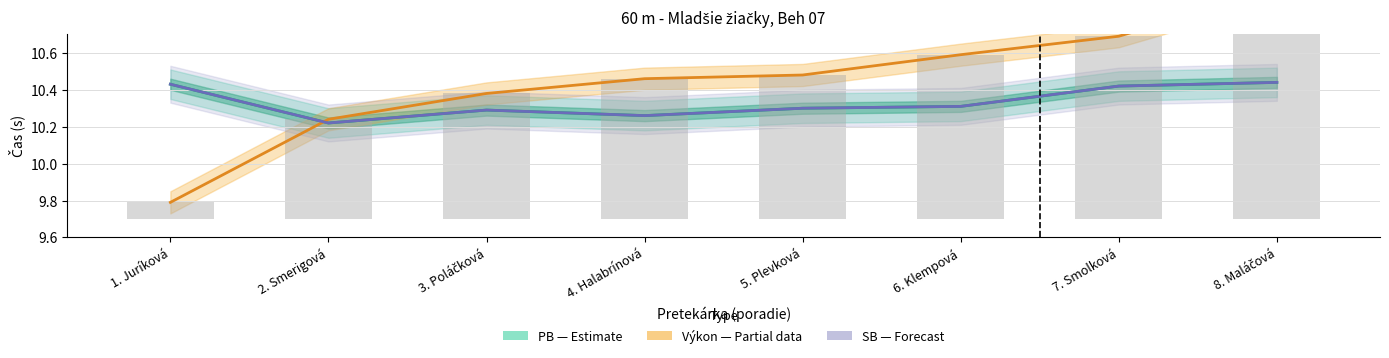

At which category is the sum across all series the highest?

8. Maláčová